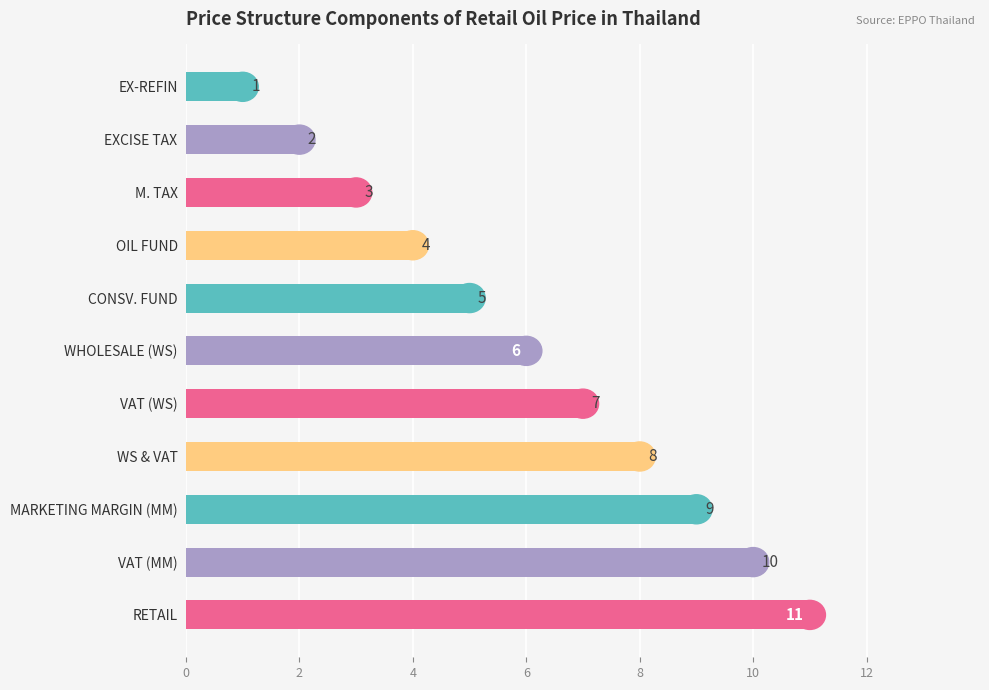

The value at RETAIL is 2. True or false?

False